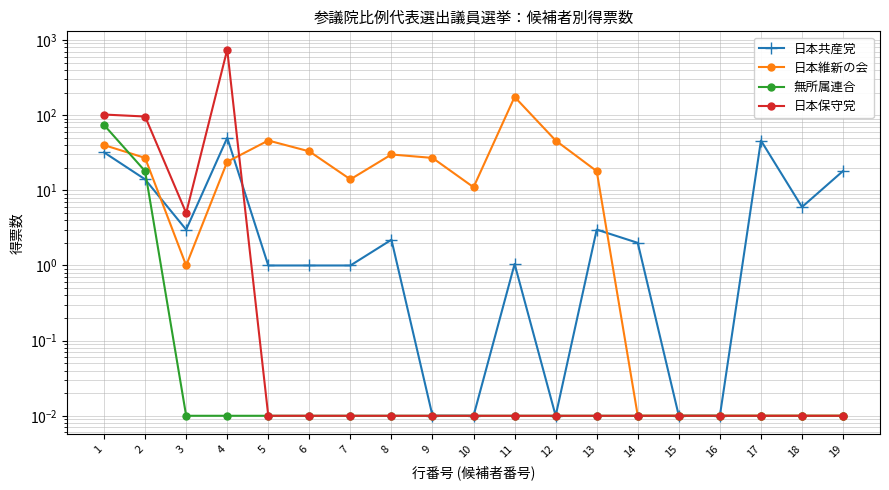

At which category does 日本共産党 reach its first local valley?

3